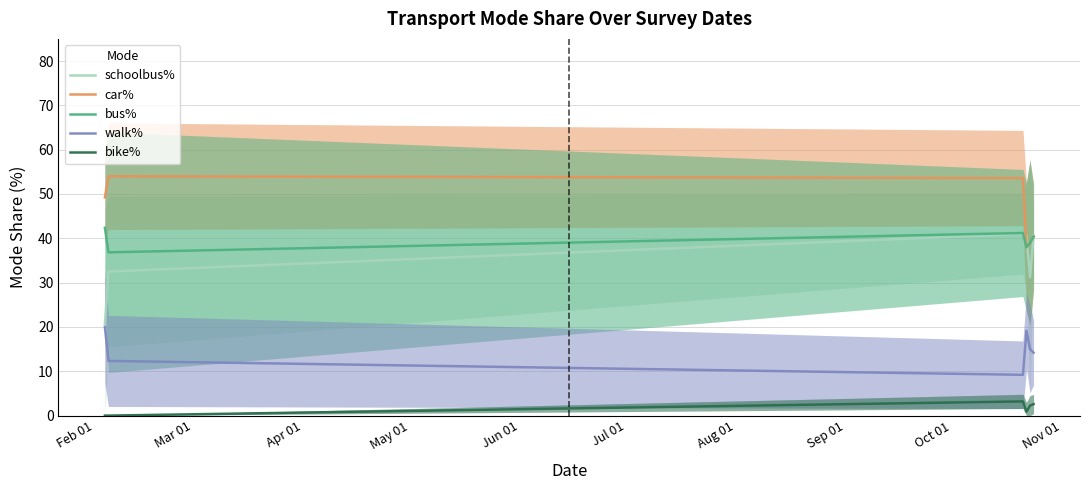

True or false: car% and walk% intersect in this chart.

False